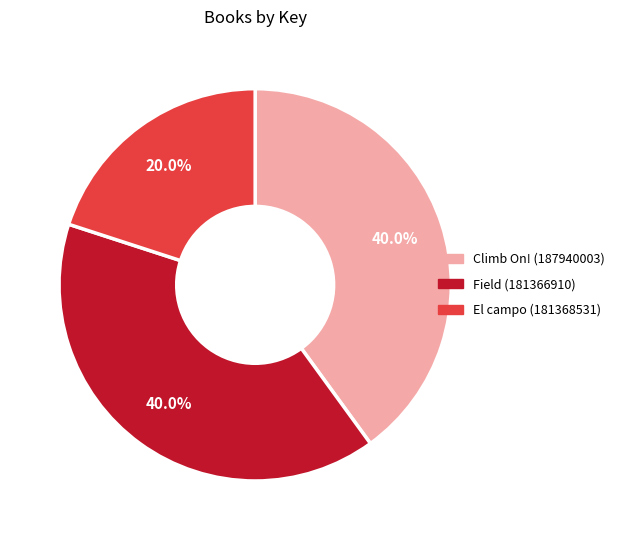

To the nearest percent, what portion does Climb On! (187940003) represent?

40%